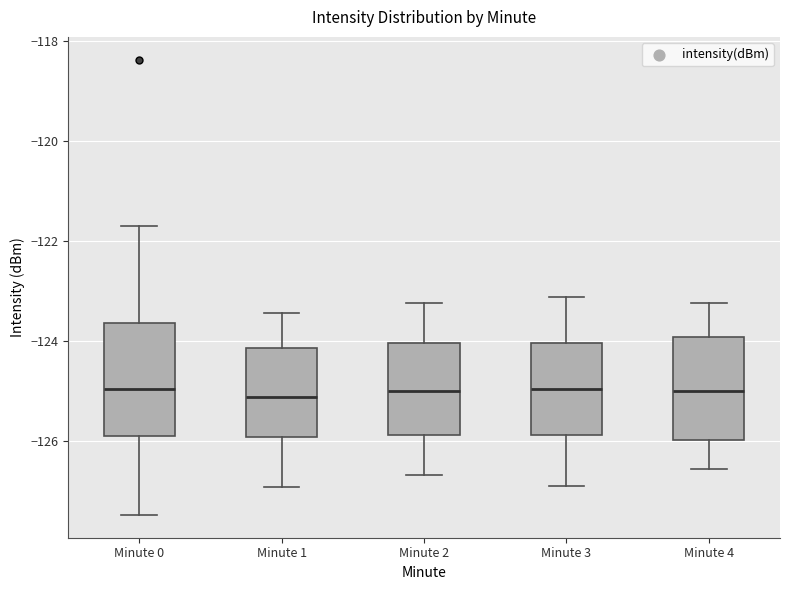

Reading left to right, transcribe this box plot: for each box, give where its median line is, the range the box spans, and where its two whiskers end, as read against the y-axis. The values are not printed on the chart, so give them approximately, as read against the axis.

Minute 0: median -125.0, box -126.0 to -123.6, whiskers -127.4 to -121.8
Minute 1: median -125.2, box -126.0 to -124.2, whiskers -127.0 to -123.4
Minute 2: median -125.0, box -125.8 to -124.0, whiskers -126.6 to -123.2
Minute 3: median -125.0, box -125.8 to -124.0, whiskers -127.0 to -123.2
Minute 4: median -125.0, box -126.0 to -124.0, whiskers -126.6 to -123.2